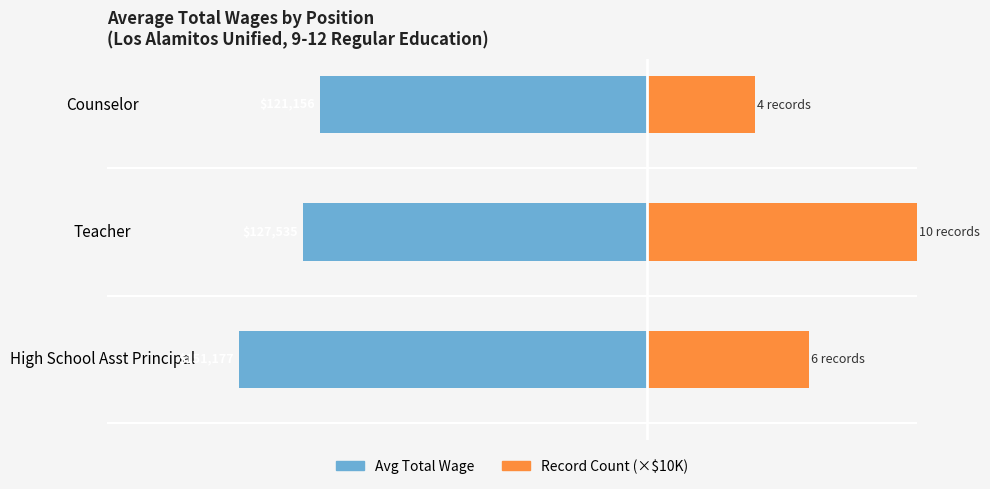

What is the difference between the second highest and minimum values in the Record Count (×$10K) series?

20000.0